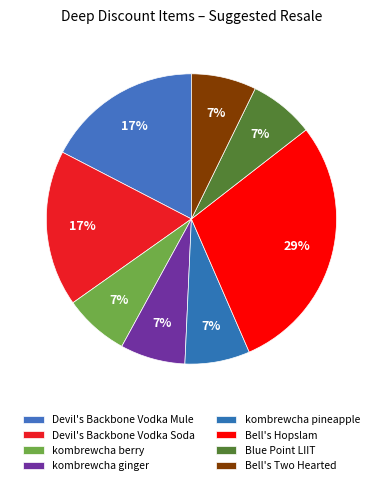

Combined, do Devil's Backbone Vodka Soda and kombrewcha ginger account for over 50%?

No